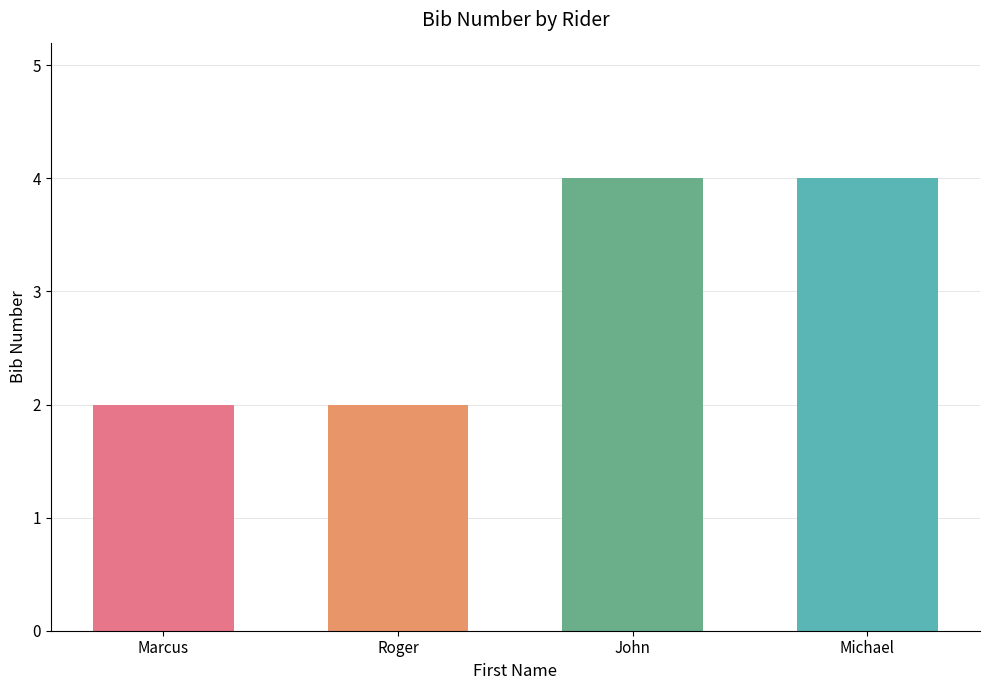

How many values are between 2 and 4?

4